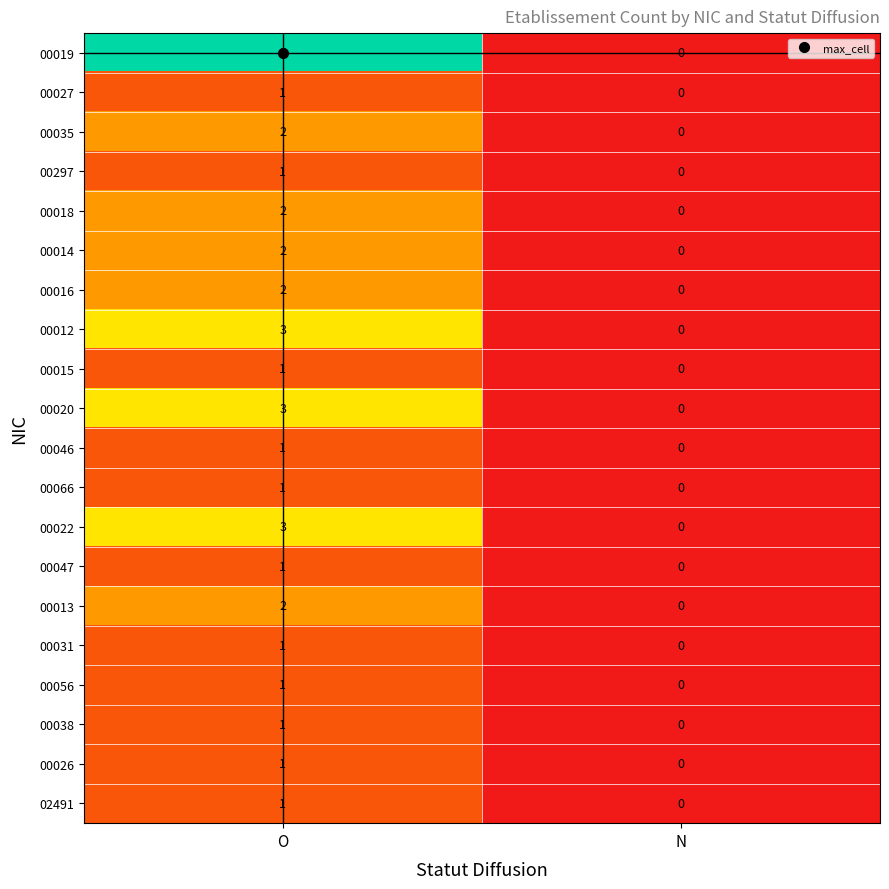

The value of 00013 at O is 2. True or false?

True